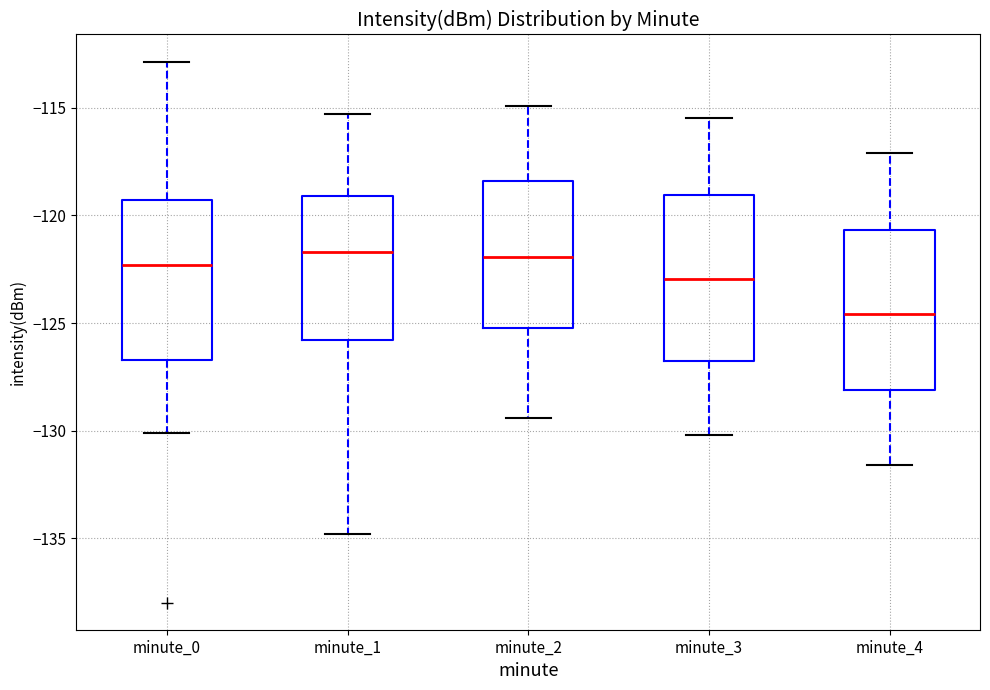

Reading left to right, read every box against the y-axis: the position of its median line, the range the box covers, and the ends of its whiskers. The values are not printed on the chart, so give them approximately, as read against the axis.

minute_0: median -122.5, box -126.5 to -119.5, whiskers -130.0 to -113.0
minute_1: median -121.5, box -126.0 to -119.0, whiskers -135.0 to -115.5
minute_2: median -122.0, box -125.0 to -118.5, whiskers -129.5 to -115.0
minute_3: median -123.0, box -126.5 to -119.0, whiskers -130.0 to -115.5
minute_4: median -124.5, box -128.0 to -120.5, whiskers -131.5 to -117.0